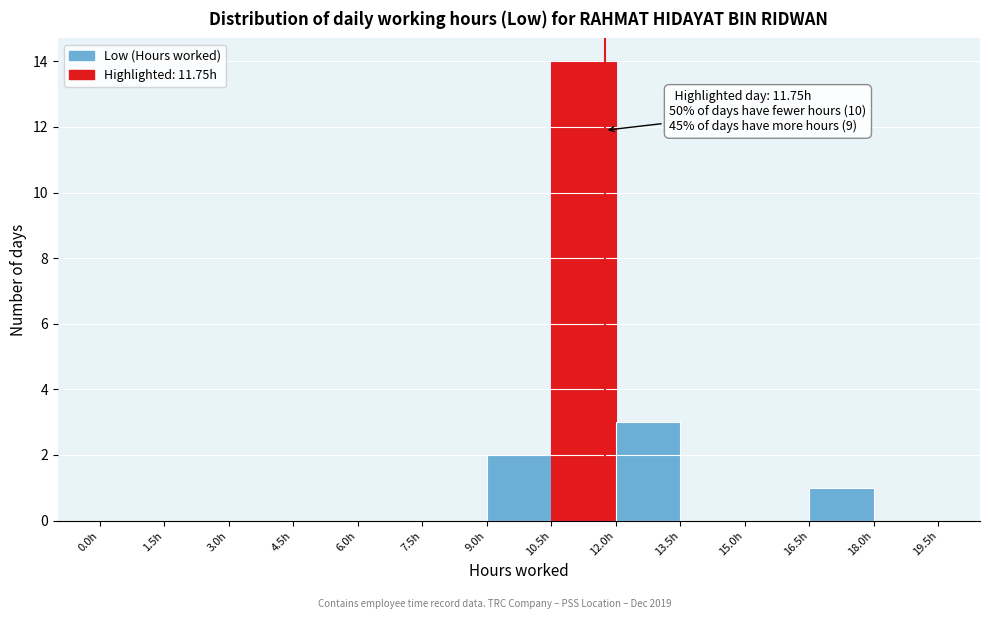

Which range on the x-axis has the tallest bar?

10.5 to 12.0